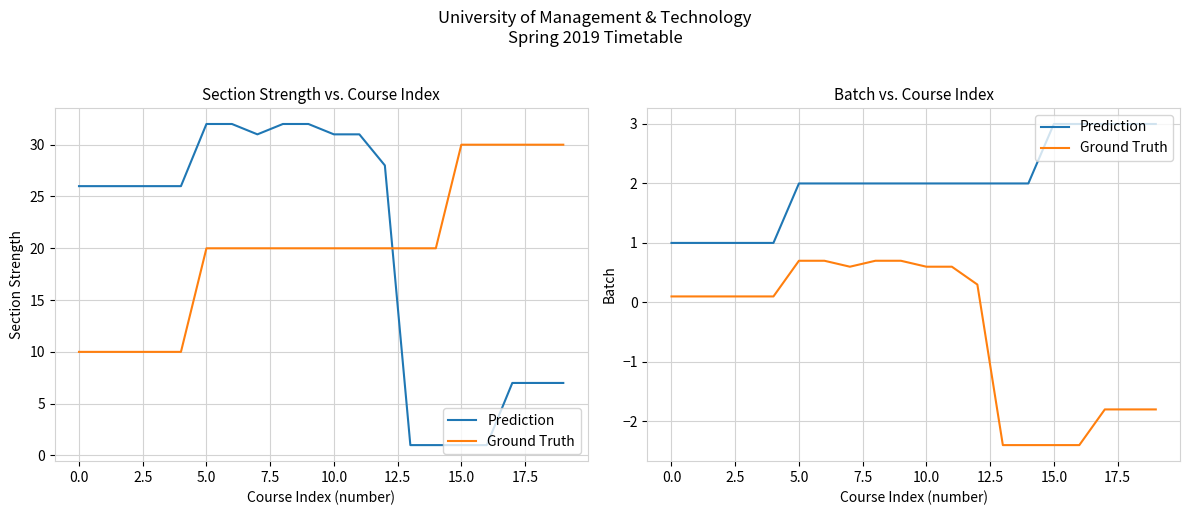

True or false: Ground Truth and Prediction intersect in this chart.

False